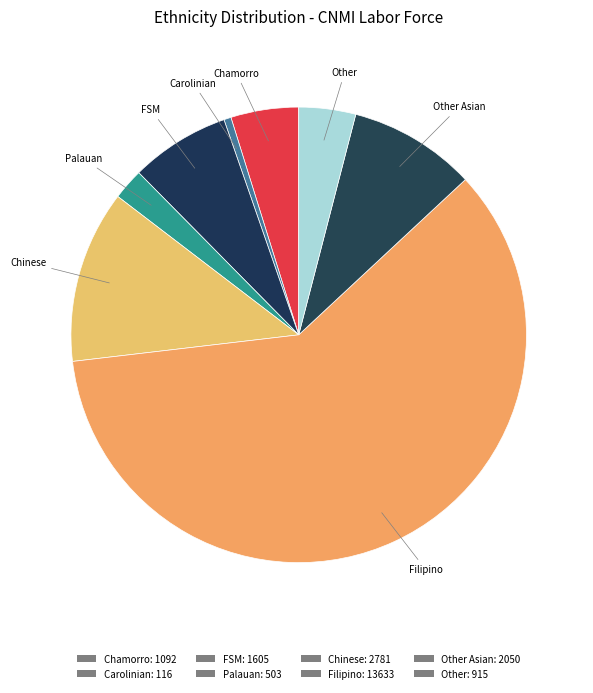

Count the number of slices in the pie.

8